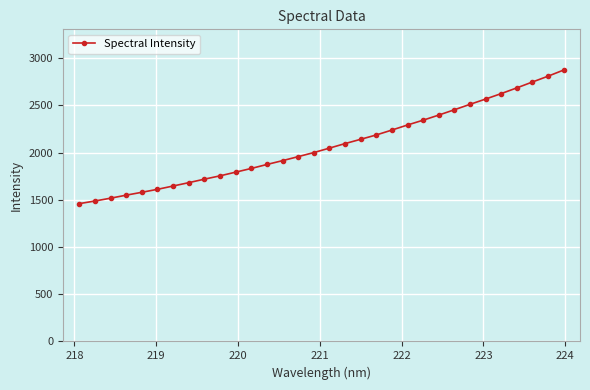

What is the minimum value shown in the chart?

1458.8